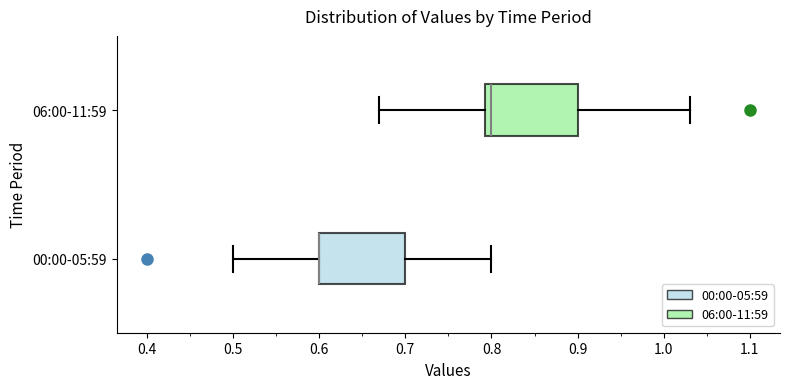

Where is the right edge of the box for 00:00-05:59 on the x-axis? The values are not printed on the chart, so give them approximately, as read against the axis.

0.70